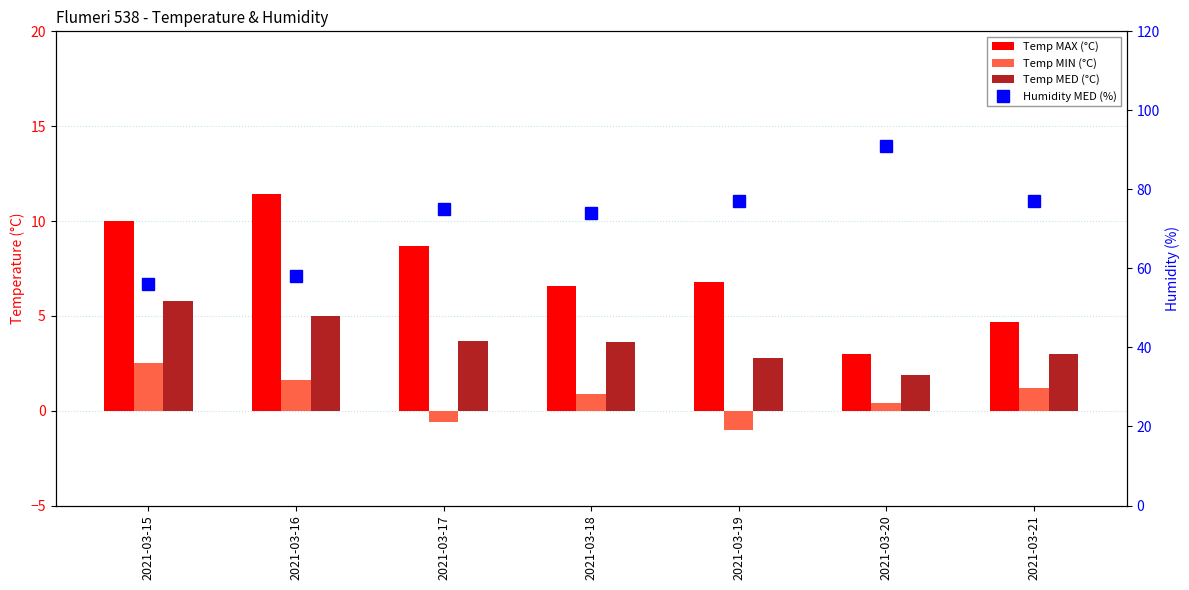

At which category is the sum across all series the highest?

2021-03-20